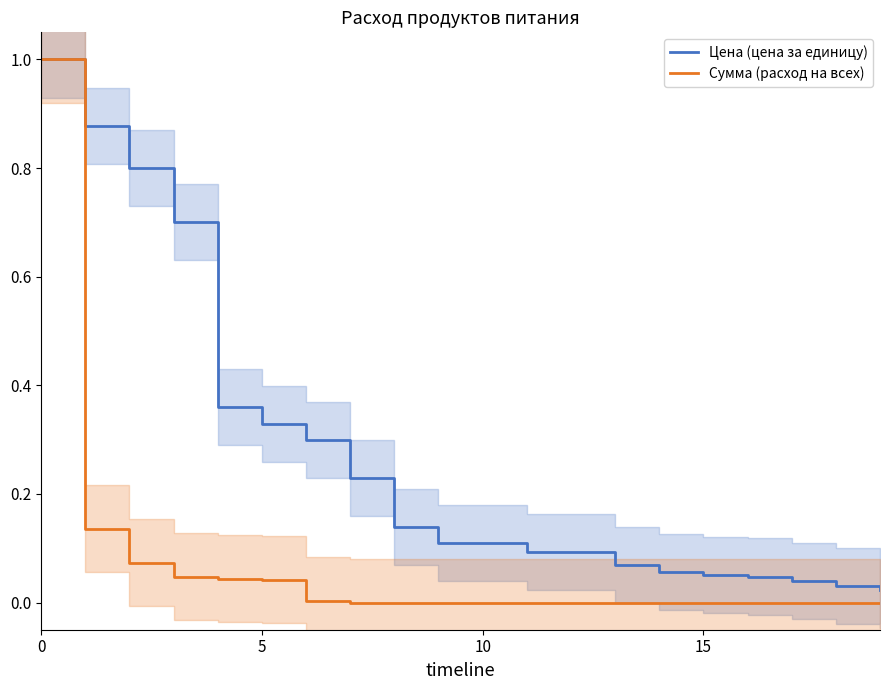

How many lines are shown in the chart?

2